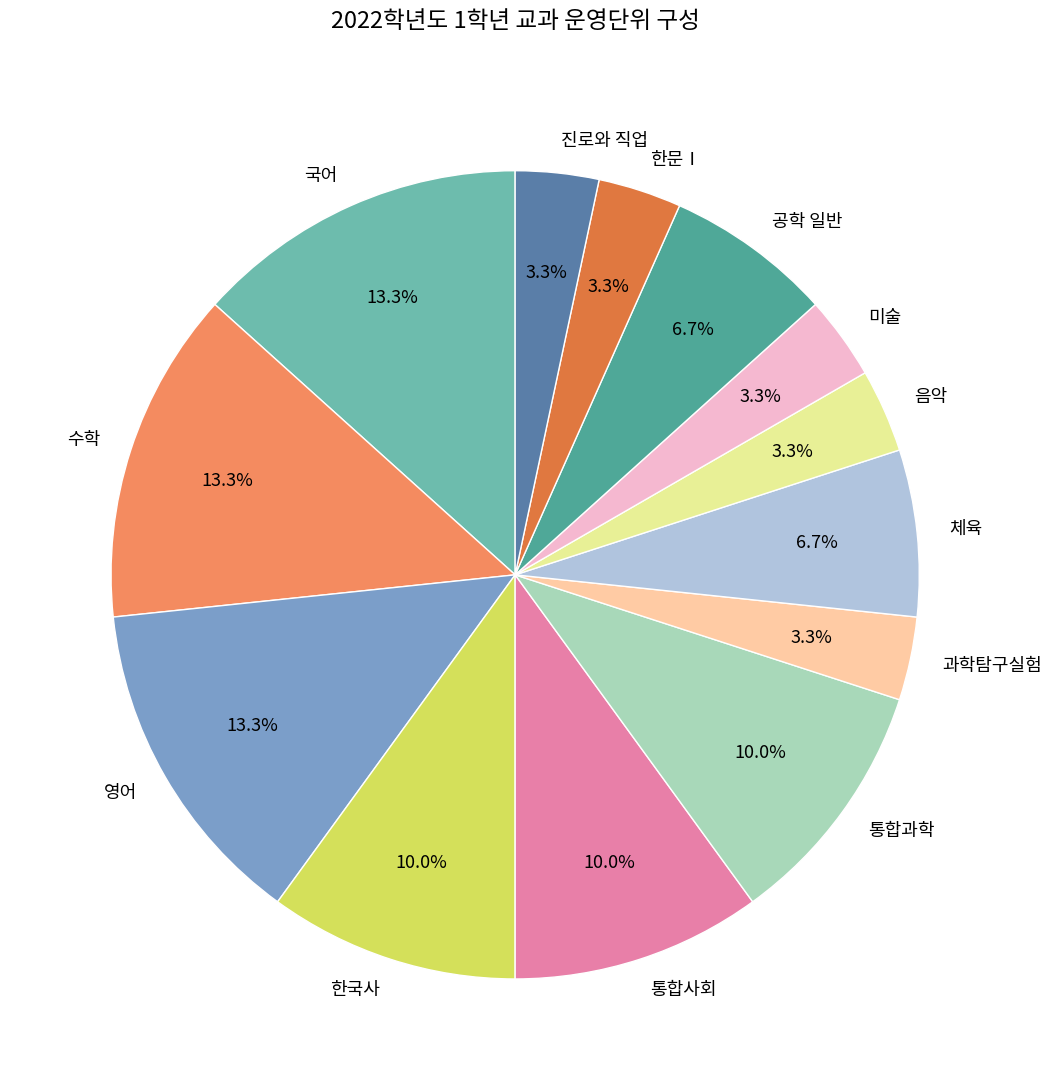

How much of the chart is everything except 통합과학?

90.0%